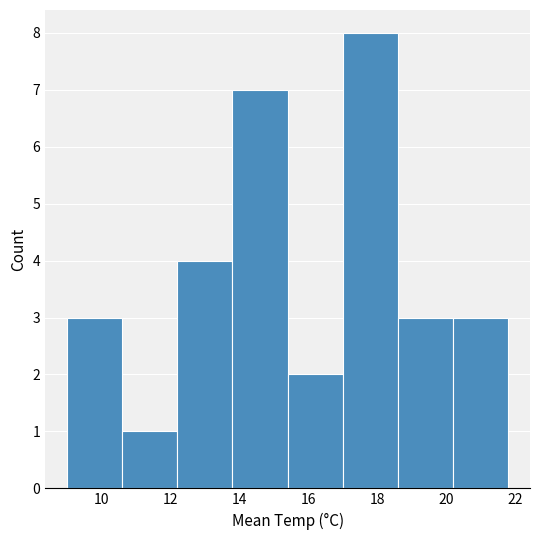

Reading left to right, transcribe this chart: for each bar, give the range it covers on the x-axis and its height. The values are not printed on the chart, so give them approximately, as read against the axis.

9.0 to 10.6: 3
10.6 to 12.2: 1
12.2 to 13.8: 4
13.8 to 15.4: 7
15.4 to 17.0: 2
17.0 to 18.6: 8
18.6 to 20.2: 3
20.2 to 21.8: 3